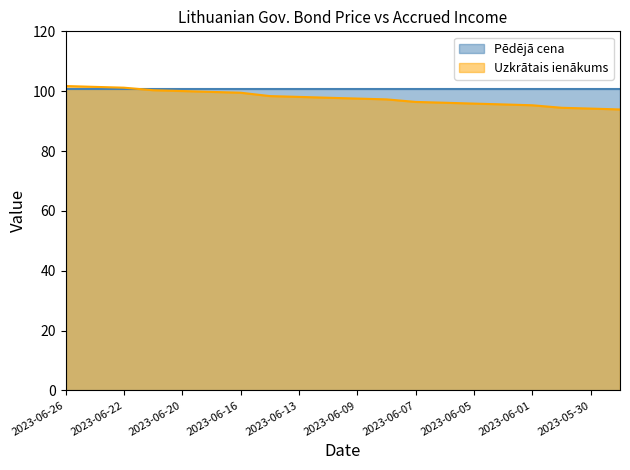

What is the label of the 4th point from the left?

2023-06-21